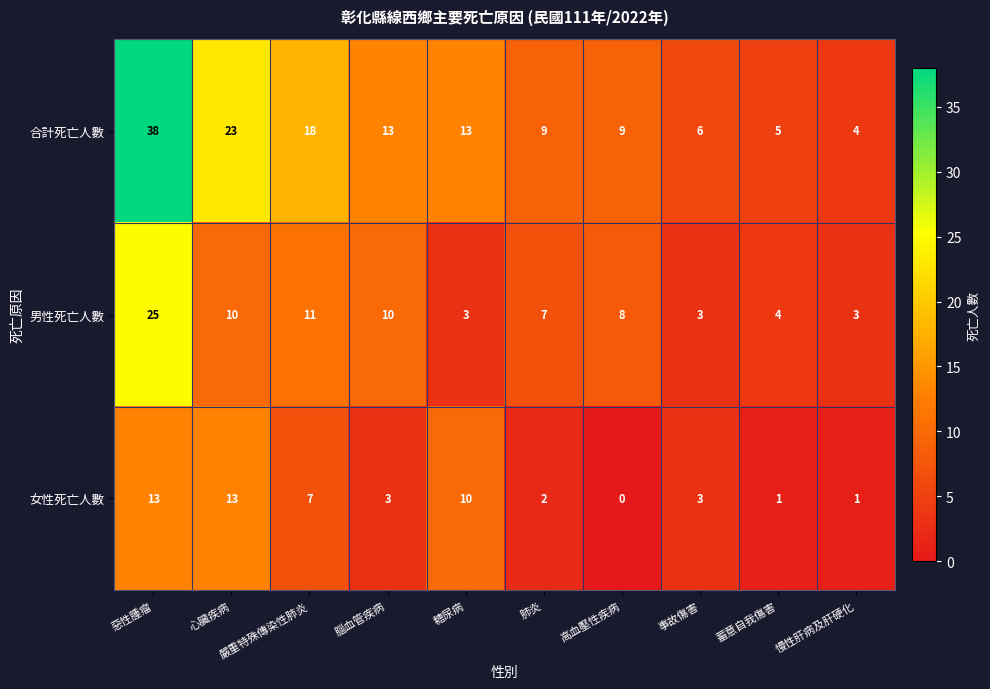

What is the maximum value shown in the chart?

38